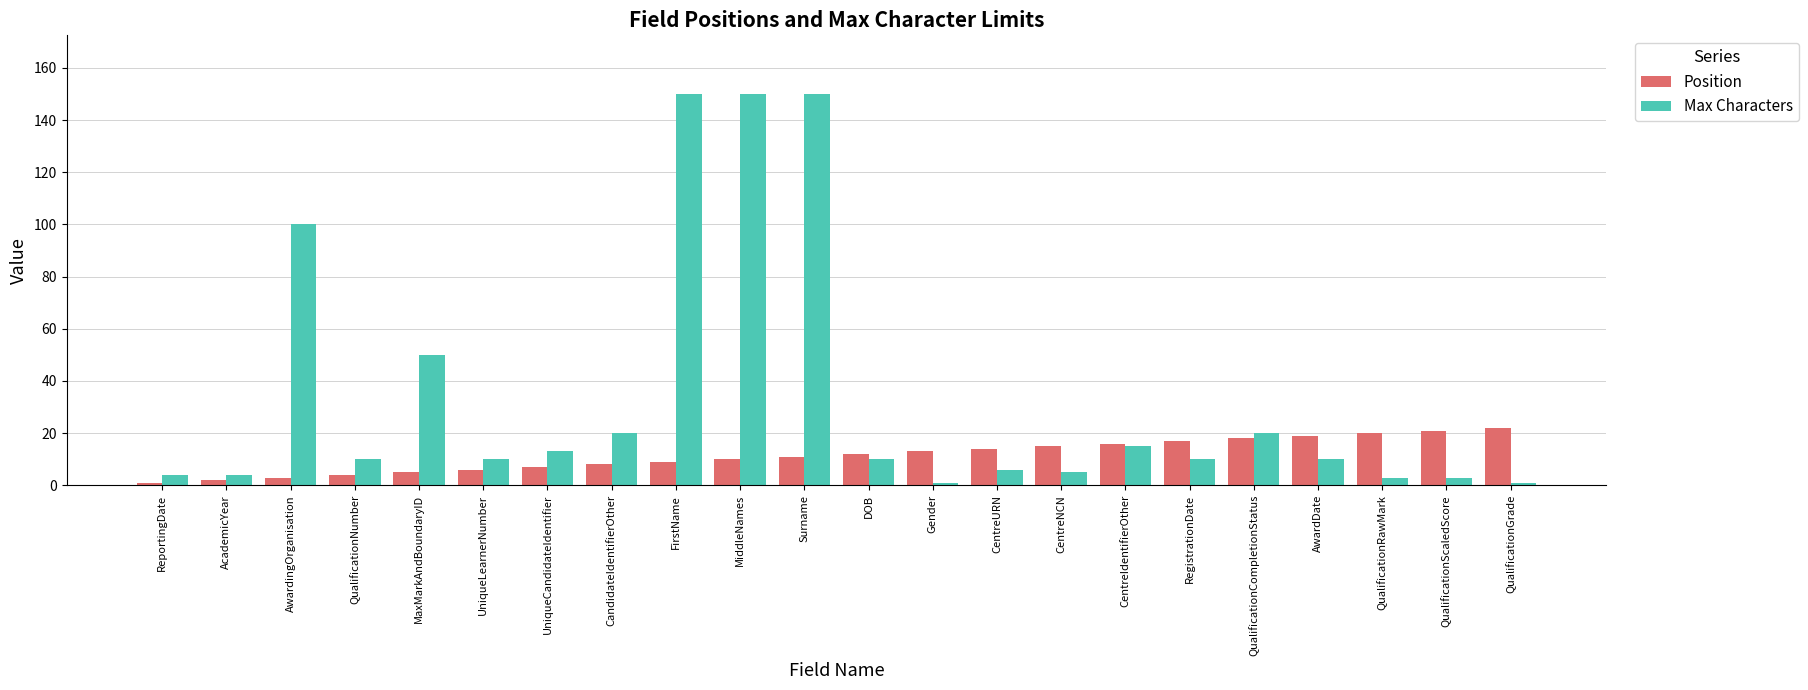

Is the value of Max Characters at QualificationGrade greater than the value of Position at DOB?

No